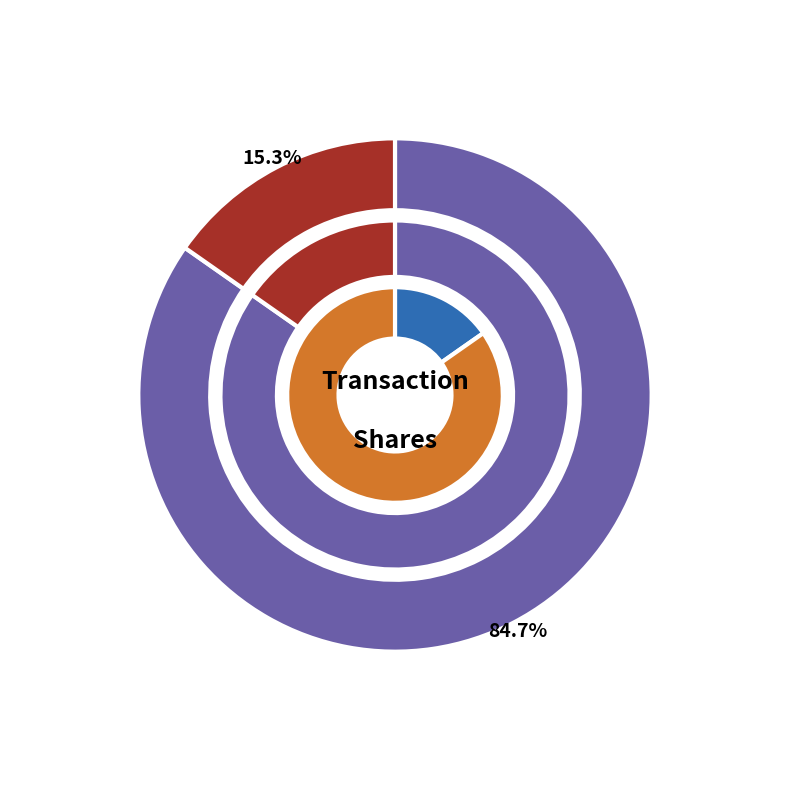

True or false: HSY-2008-06 accounts for 13% of the total.

False